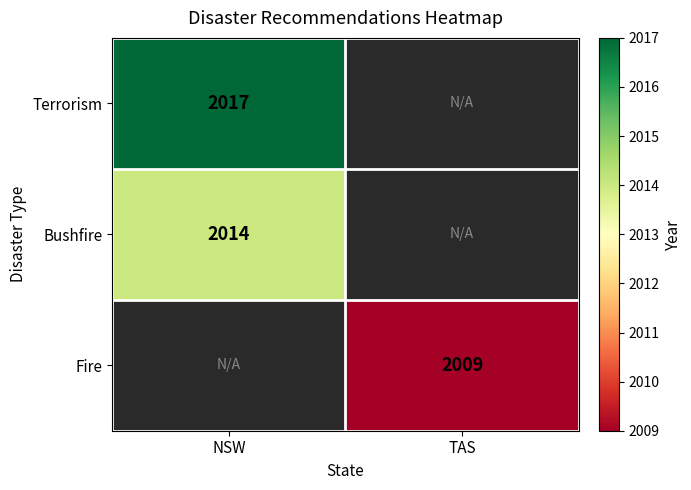

Is the value of Terrorism at NSW greater than the value of Fire at TAS?

Yes